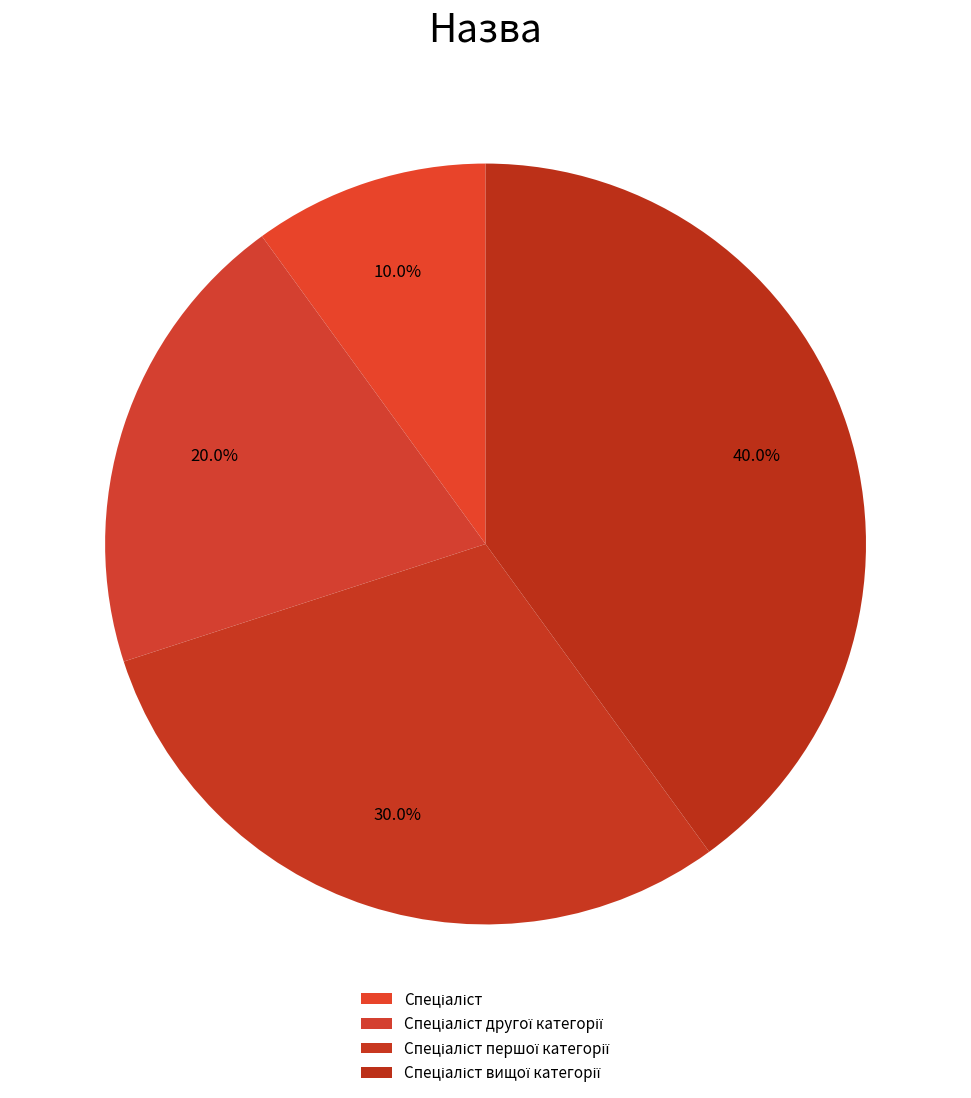

Count the number of slices in the pie.

4